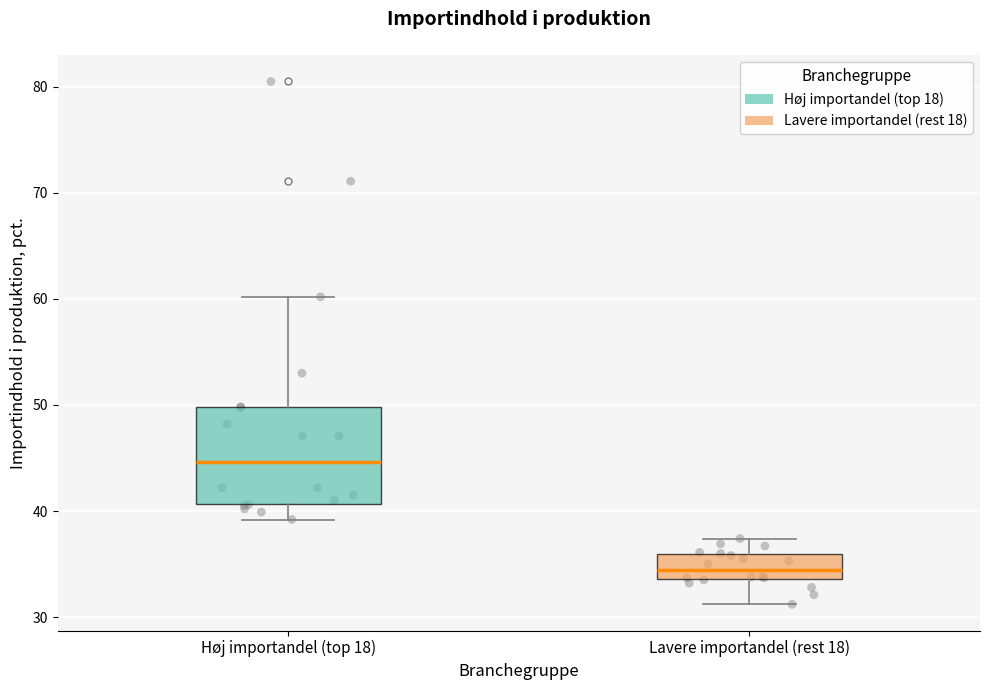

Reading left to right, transcribe this box plot: for each box, give where its median line is, the range the box spans, and where its two whiskers end, as read against the y-axis. The values are not printed on the chart, so give them approximately, as read against the axis.

Høj importandel (top 18): median 45, box 41 to 50, whiskers 39 to 60
Lavere importandel (rest 18): median 34 (inside the box), box 34 to 36, whiskers 31 to 37